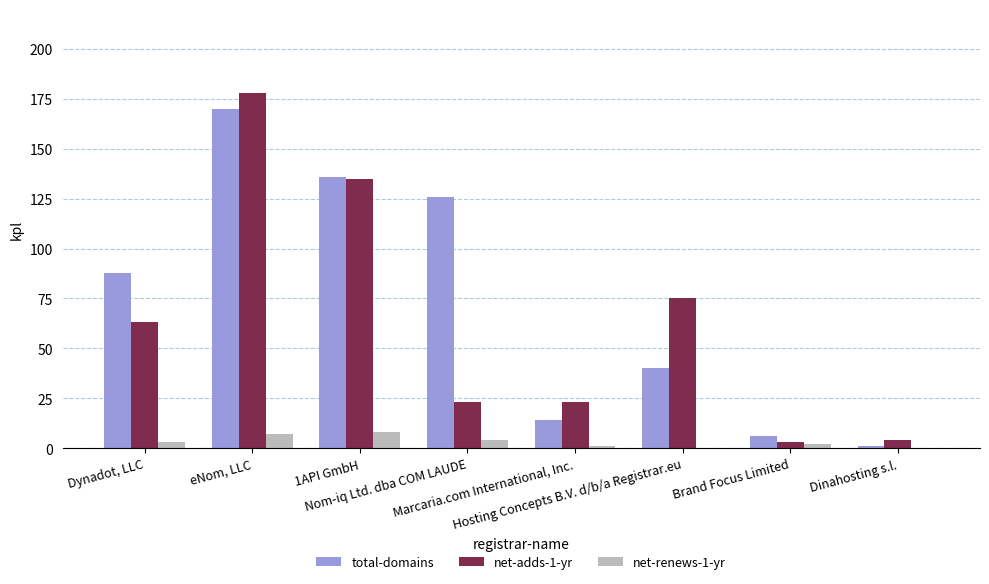

How many net-renews-1-yr values are between 1 and 7?

5